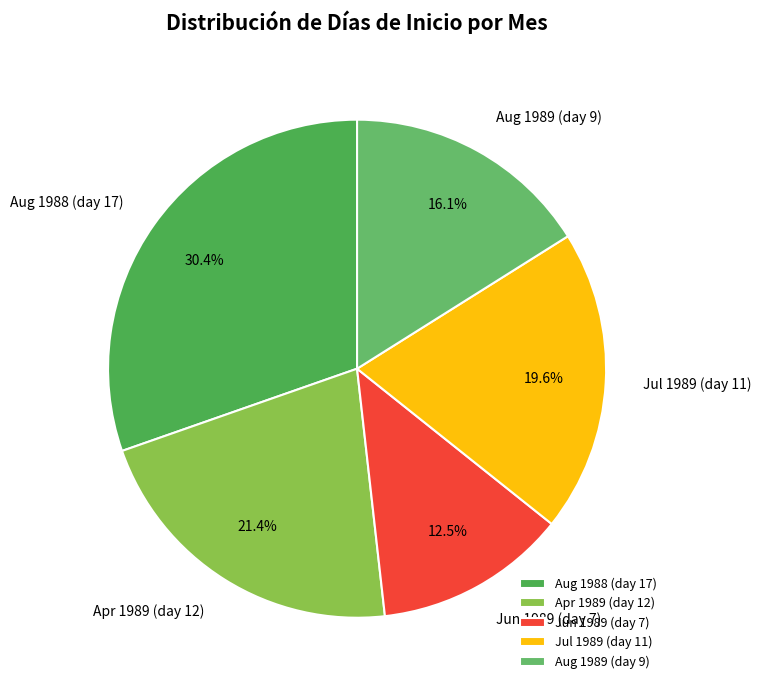

Rank the categories by value from highest to lowest.

Aug 1988 (day 17), Apr 1989 (day 12), Jul 1989 (day 11), Aug 1989 (day 9), Jun 1989 (day 7)